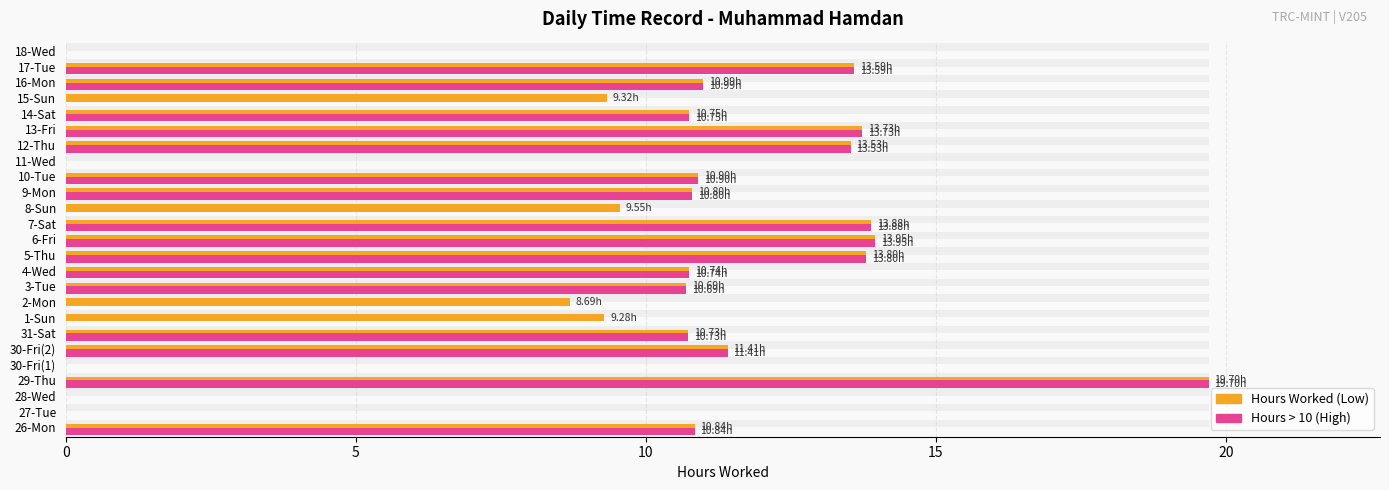

What are all the series names shown in the legend?

Hours Worked (Low), Hours > 10 (High)